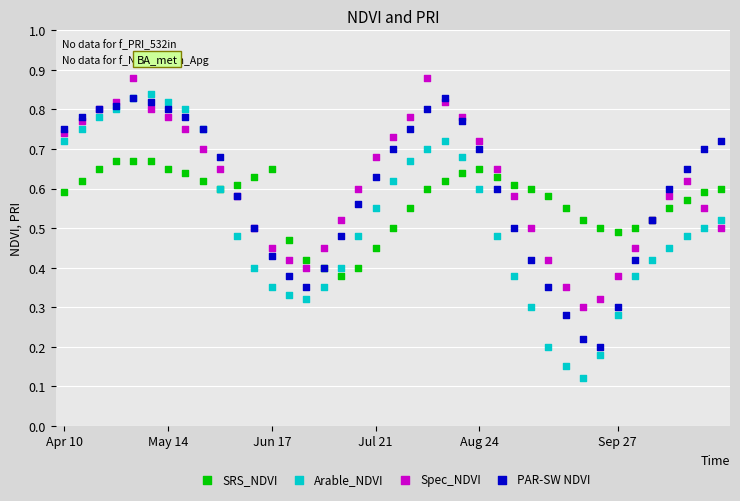

Which series contains the lowest Y value?

Arable_NDVI